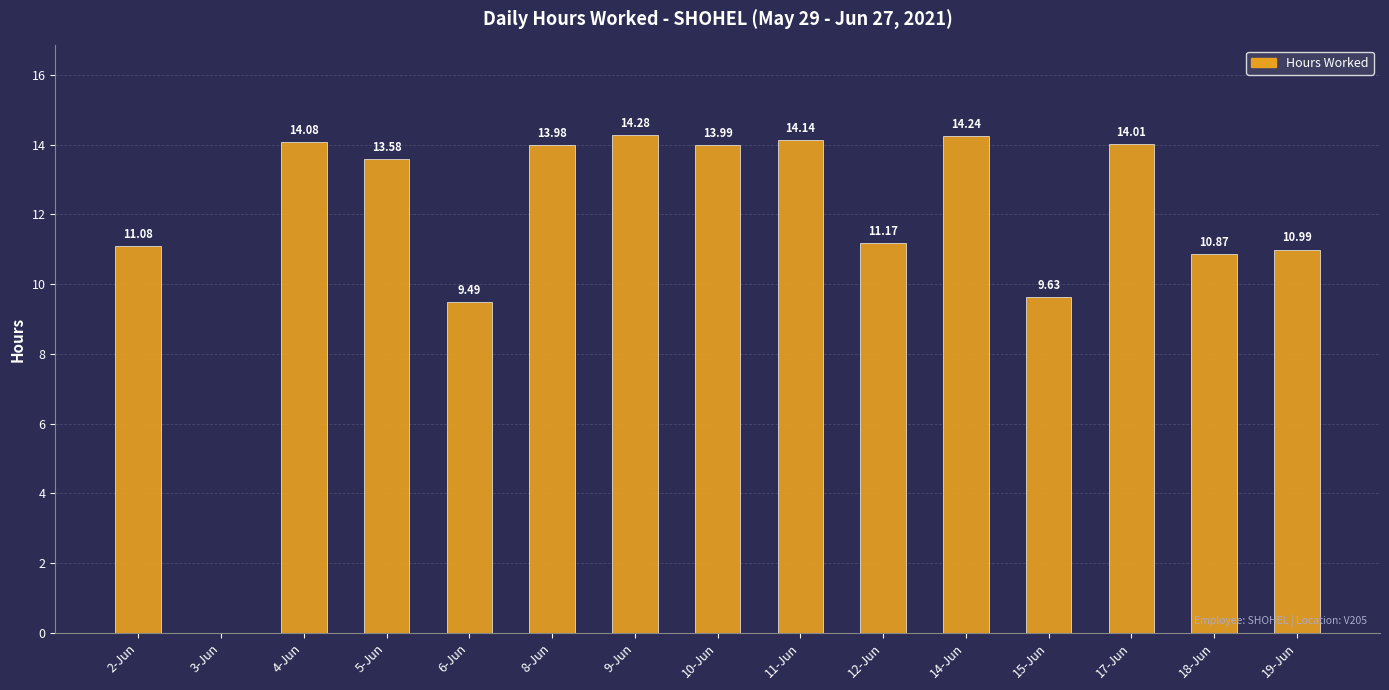

Between 10-Jun and 11-Jun, which is larger?

11-Jun